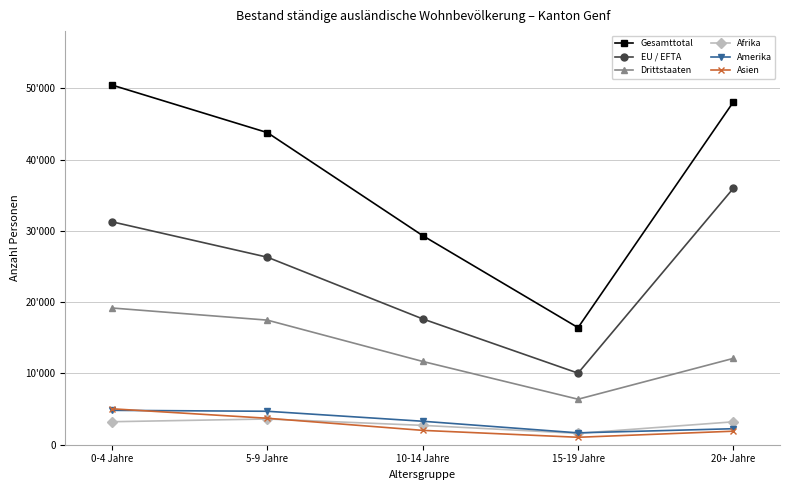

At which category does the chart reach its peak across all series?

0-4 Jahre